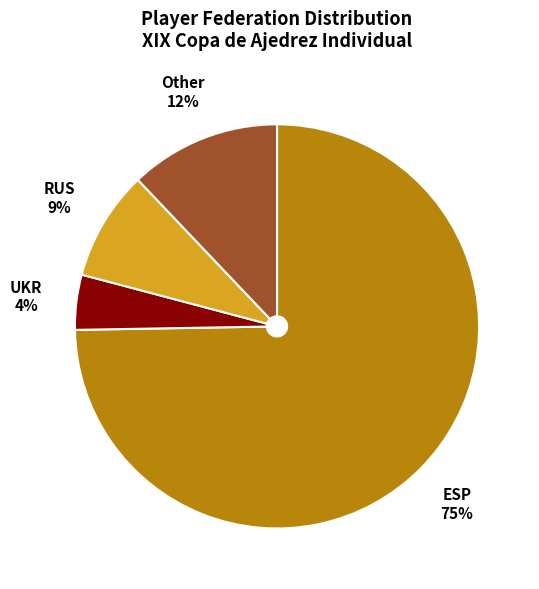

Is UKR the majority of the pie?

No